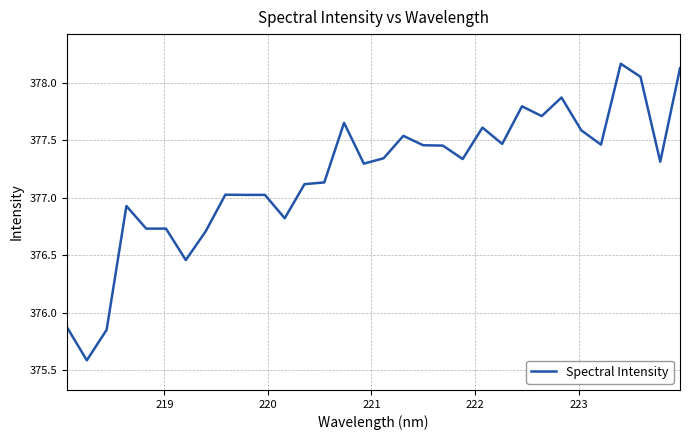

What is the minimum value shown in the chart?

375.6